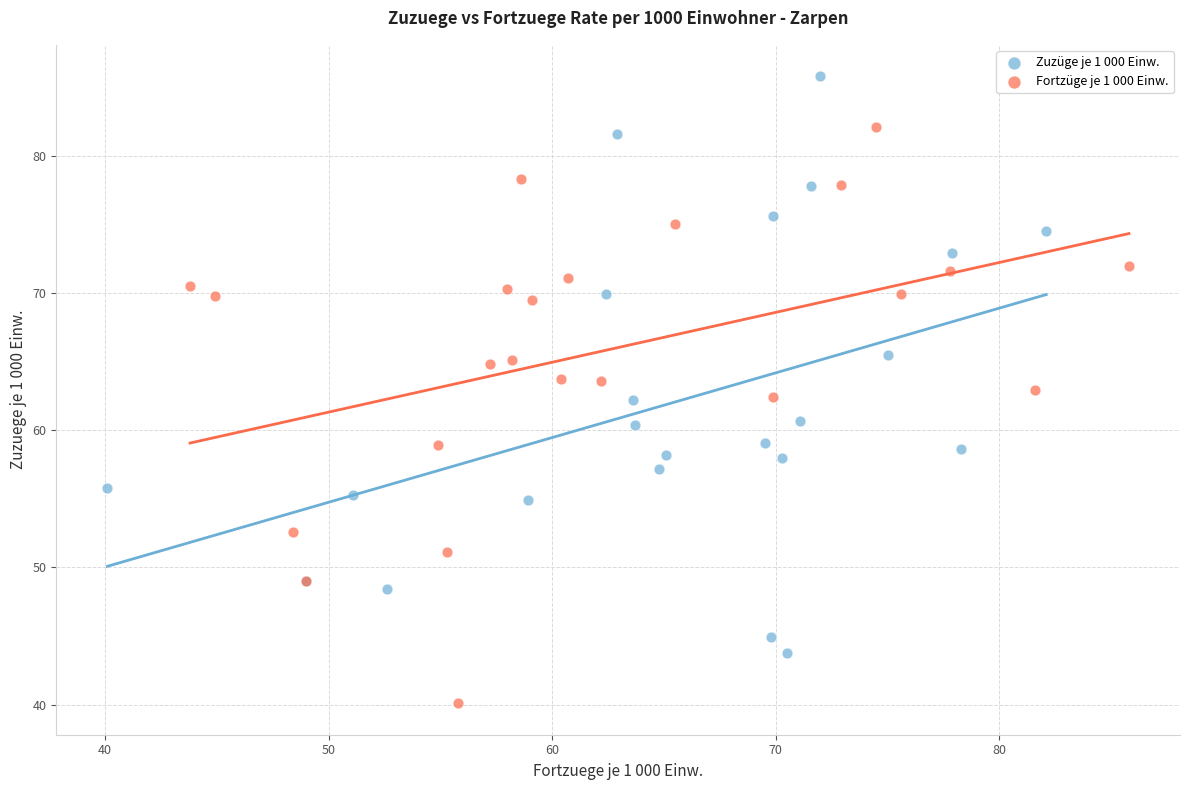

Which series contains the highest Y value?

Zuzüge je 1 000 Einw.